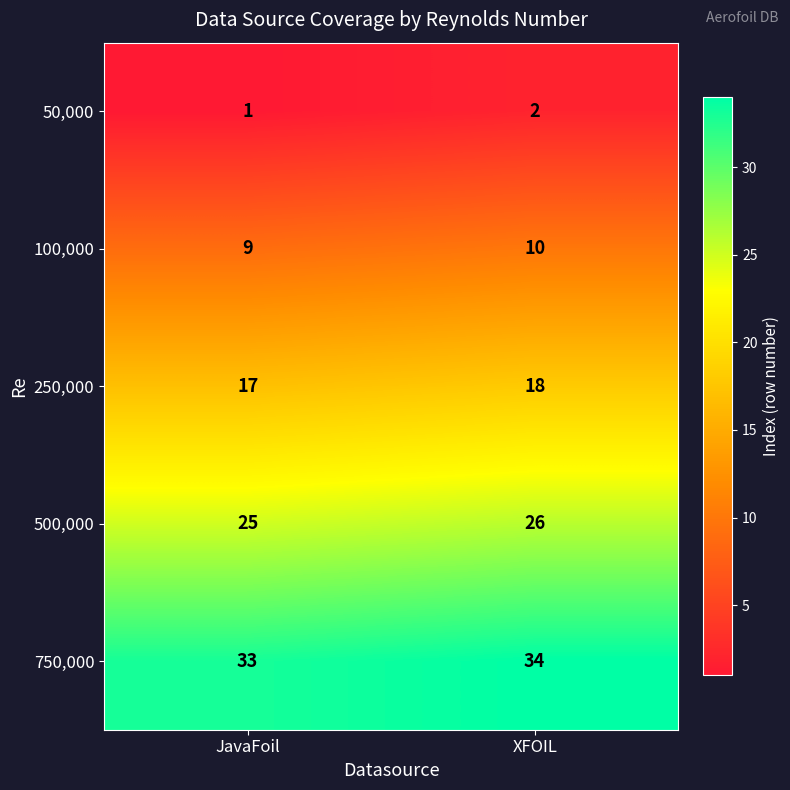

Reading left to right, list all the values displayed in this chart.

50,000: JavaFoil=1	XFOIL=2
100,000: JavaFoil=9	XFOIL=10
250,000: JavaFoil=17	XFOIL=18
500,000: JavaFoil=25	XFOIL=26
750,000: JavaFoil=33	XFOIL=34